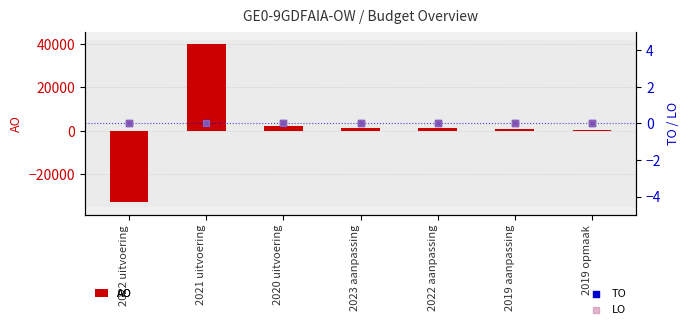

At how many categories does at least one series exceed -26513?

7